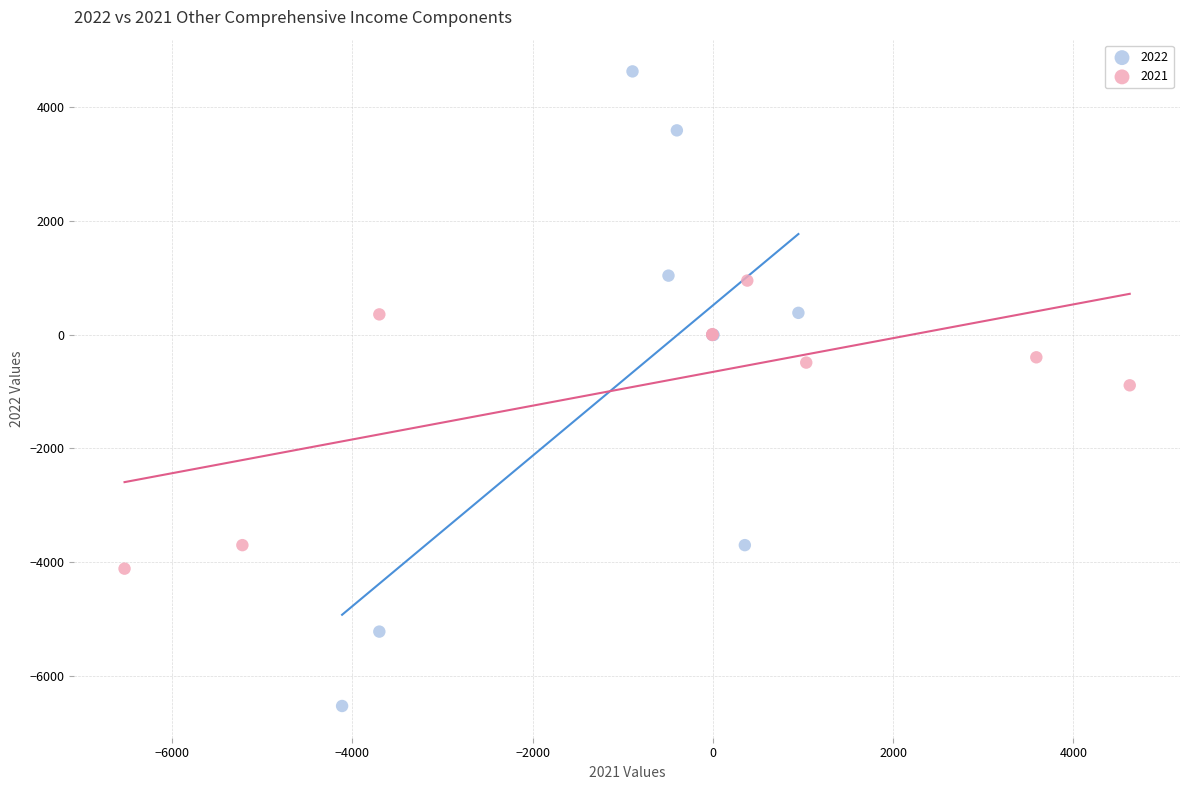

Which series has the largest Y range (max minus min)?

2022